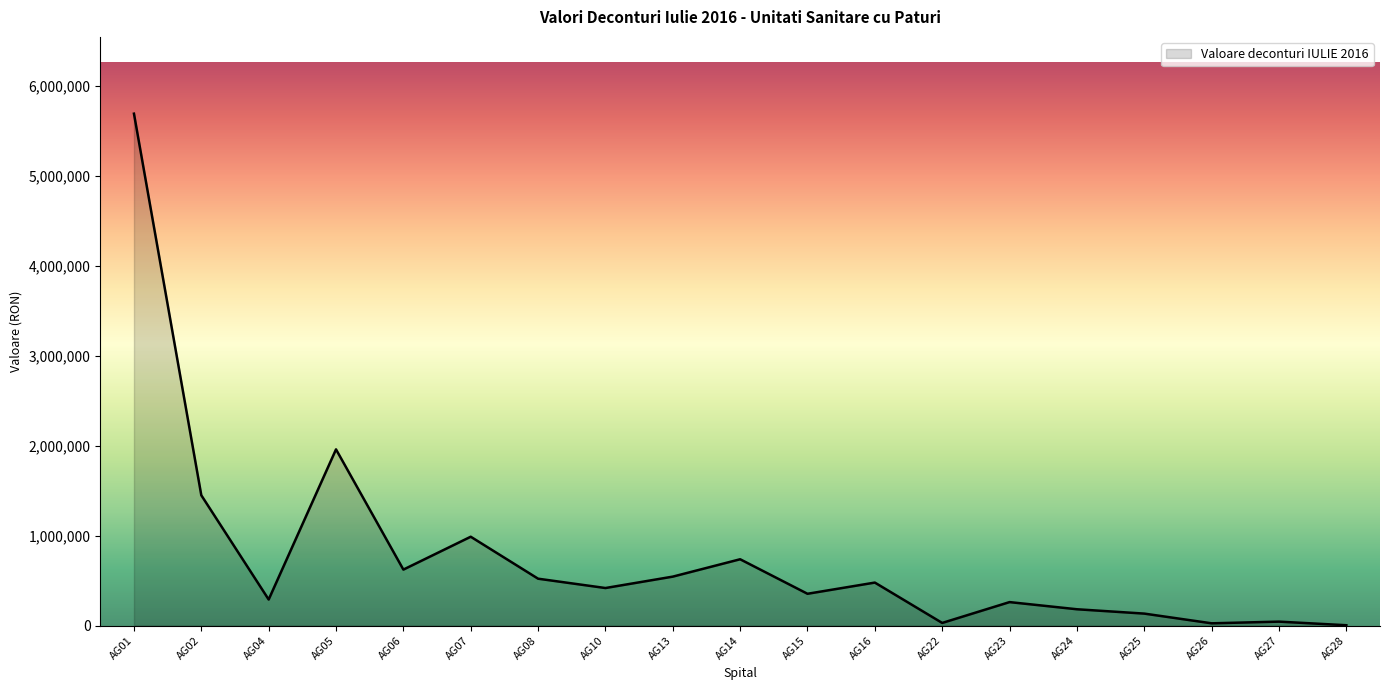

Read the value at AG26.

24952.0